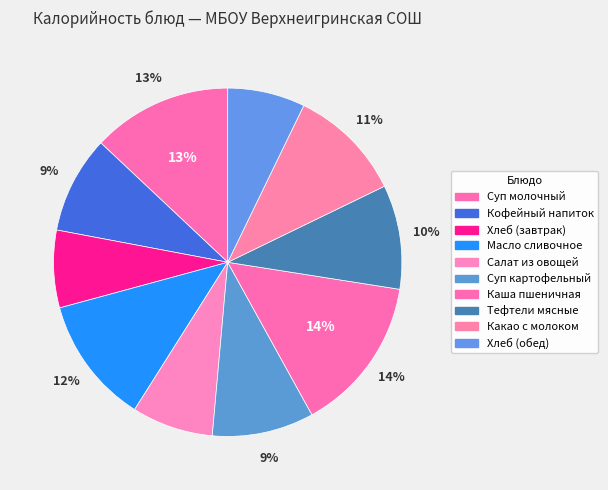

What percentage is the Масло сливочное slice, to the nearest percent?

12%